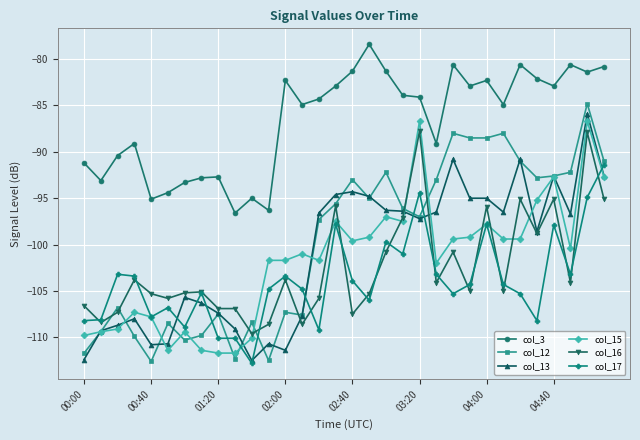

What is the average value of the col_17 series?

-103.9